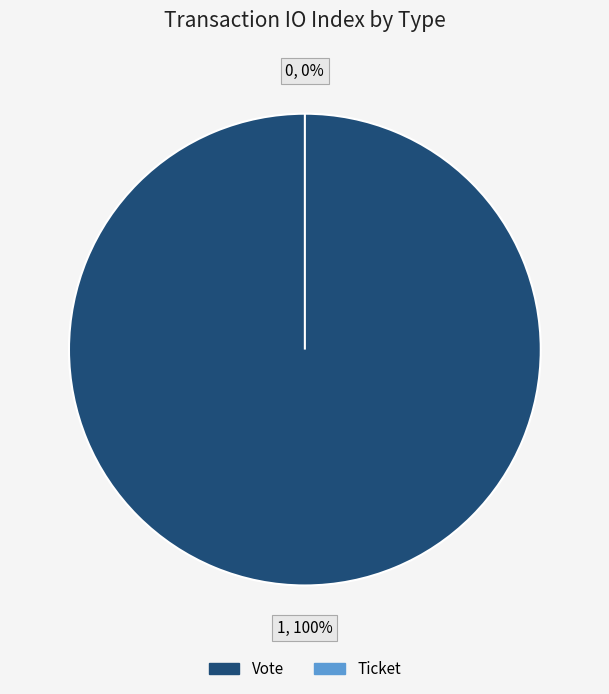

Is there a majority slice in this chart?

Yes